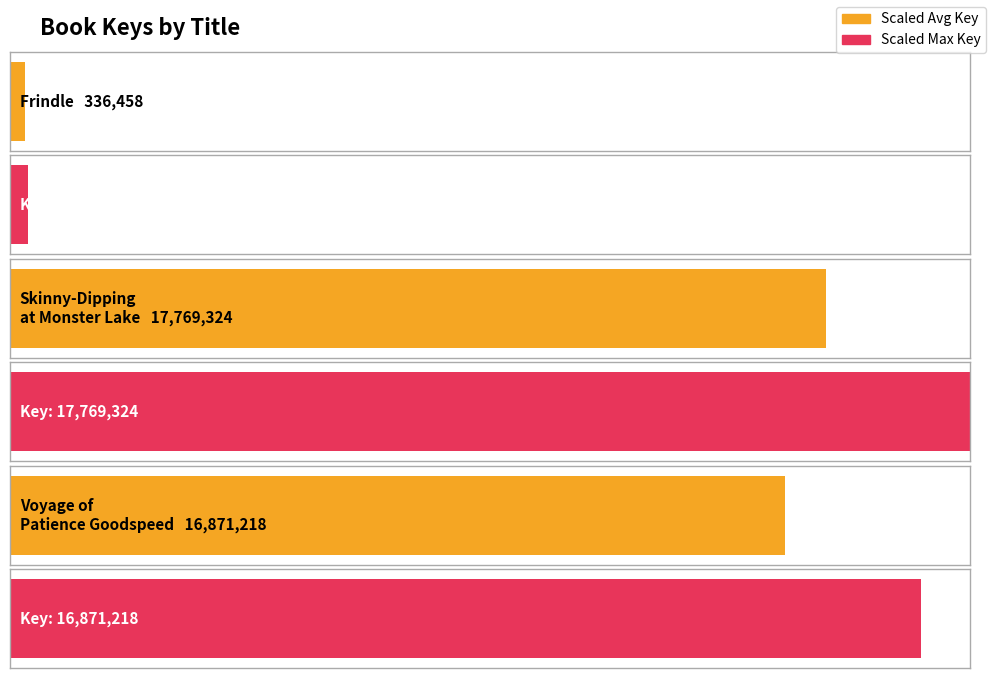

What is the label of the 1st bar from the right?

Voyage of Patience Goodspeed